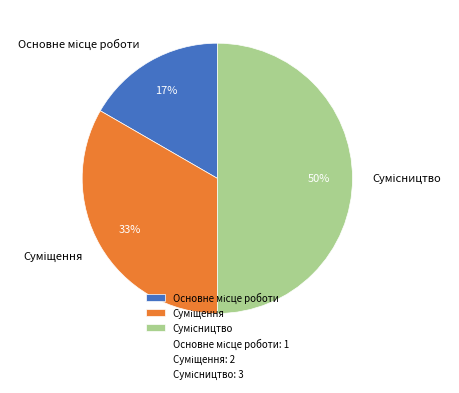

To the nearest percent, what is the average slice percentage?

33%